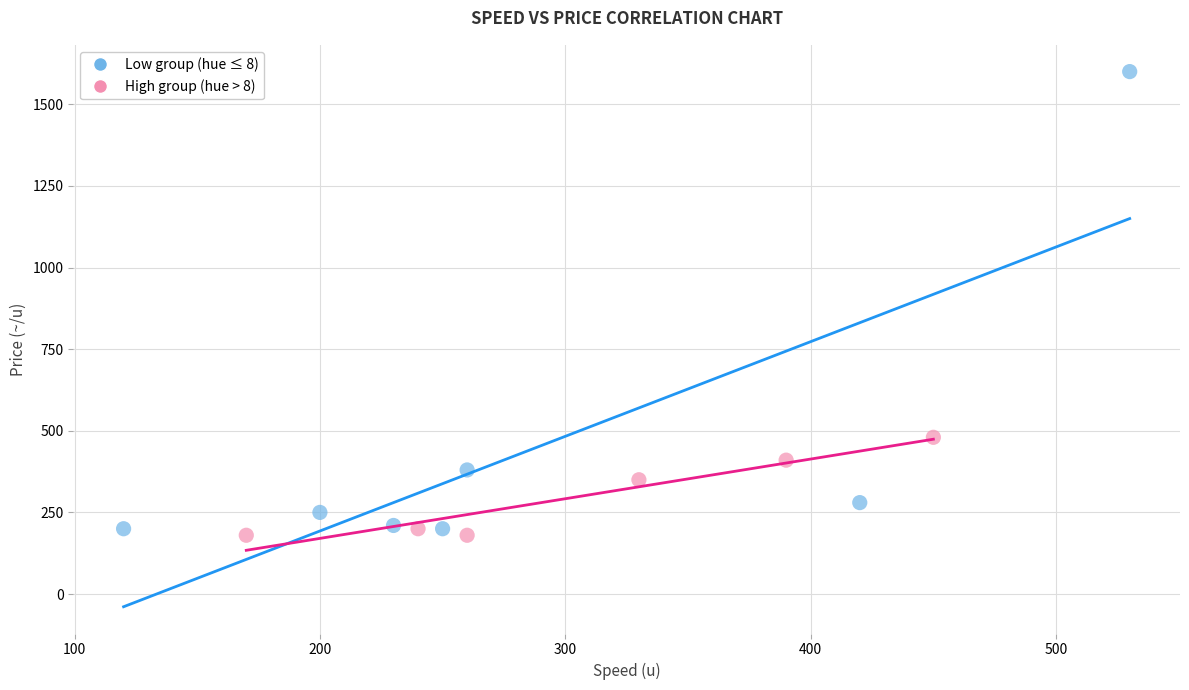

Which series contains the highest Y value?

Low group (hue ≤ 8)